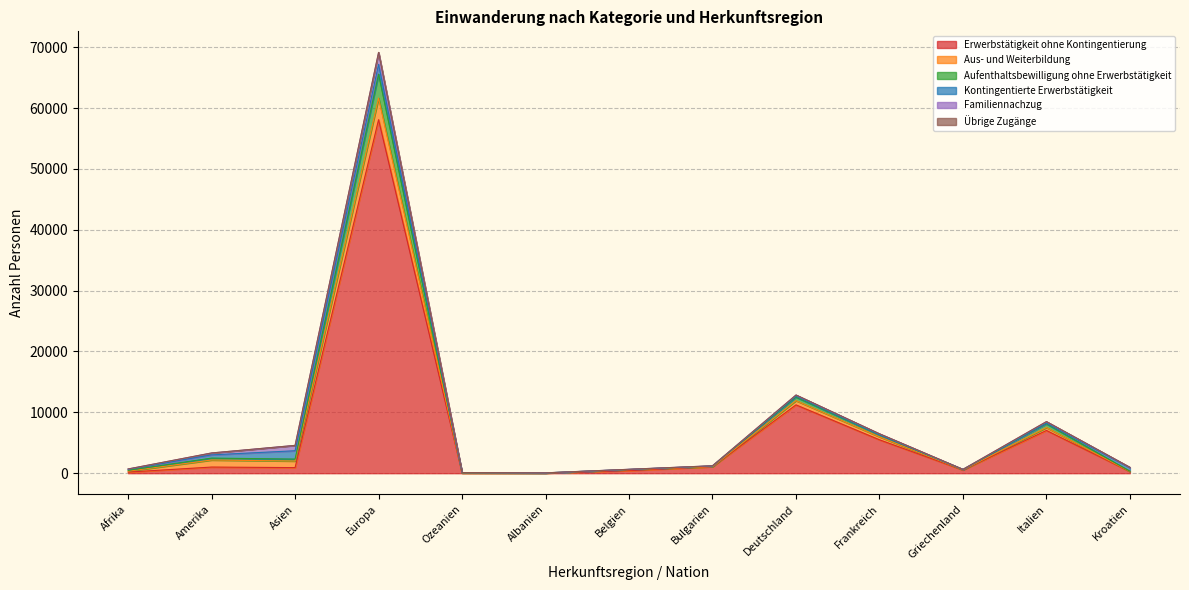

Reading right to left, what are all the values shown in this chart?

Erwerbstätigkeit ohne Kontingentierung: 273	7021	527	5488	11227	1067	423	27	35	58083	917	1010	181
Aus- und Weiterbildung: 12	480	24	492	693	12	156	5	7	3551	1080	1159	153
Aufenthaltsbewilligung ohne Erwerbstätigkeit: 40	614	54	299	581	107	30	13	24	3930	322	313	141
Kontingentierte Erwerbstätigkeit: 575	93	5	40	168	3	8	4	21	1601	1371	528	165
Familiennachzug: 63	266	21	153	177	33	25	10	19	1954	879	312	55
Übrige Zugänge: 0	1	0	0	3	0	0	0	0	21	2	5	0